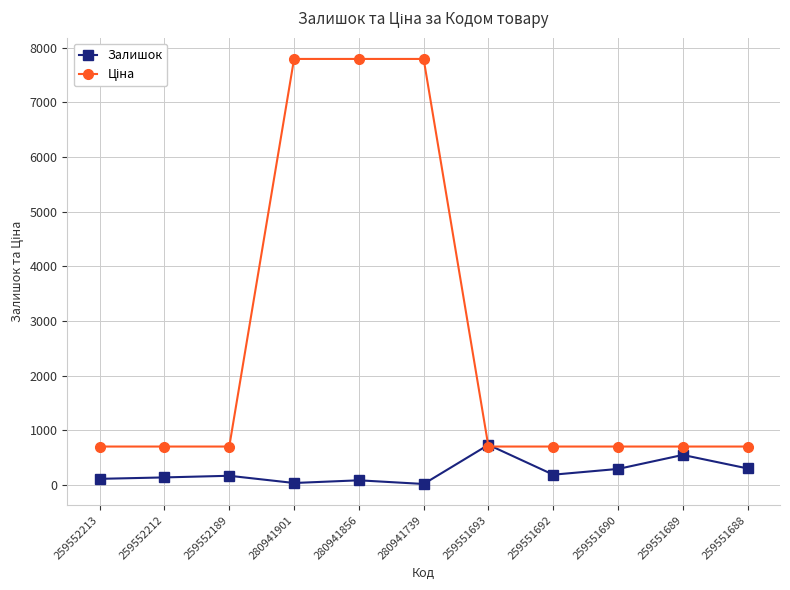

What is the highest value of the Залишок series?

737.0